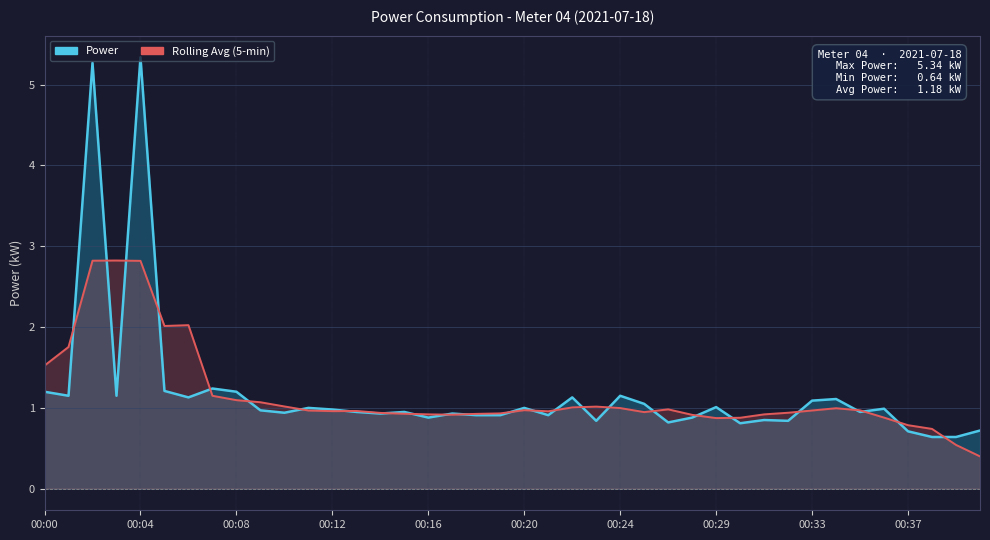

After their last crossing, which series has the higher values: power_line or rolling_avg_line?

power_line